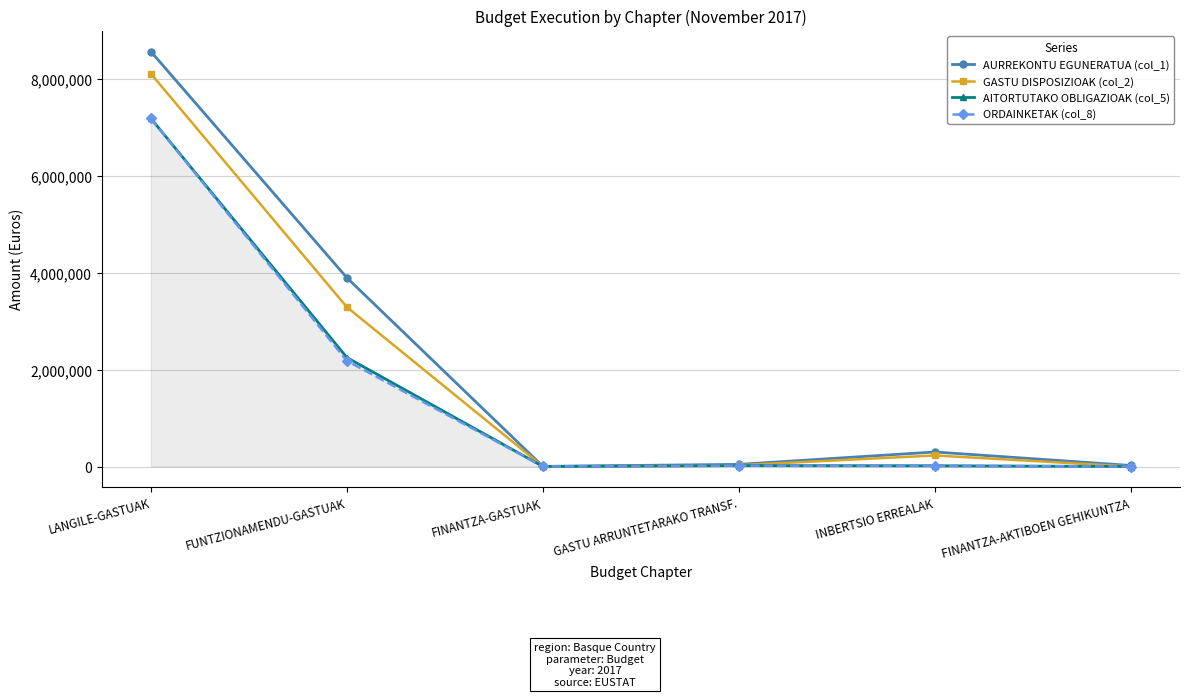

True or false: AURREKONTU EGUNERATUA (col_1) has more than 1 interior local peaks.

False